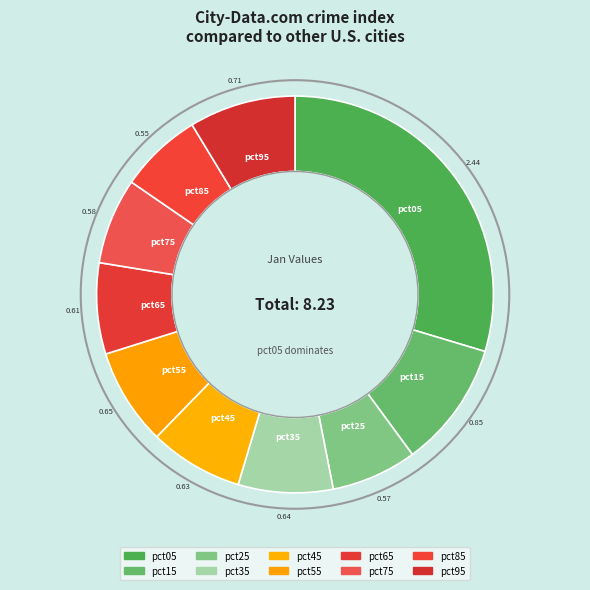

How many slices are in this pie chart?

10